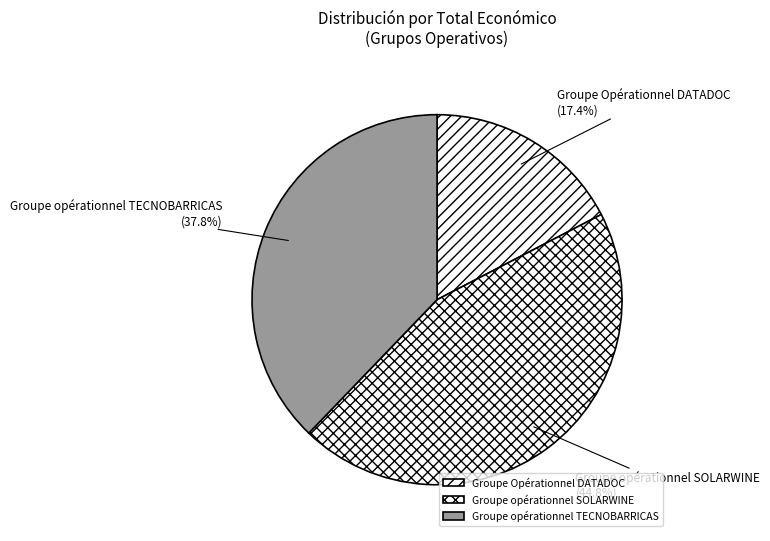

Count the number of slices in the pie.

3